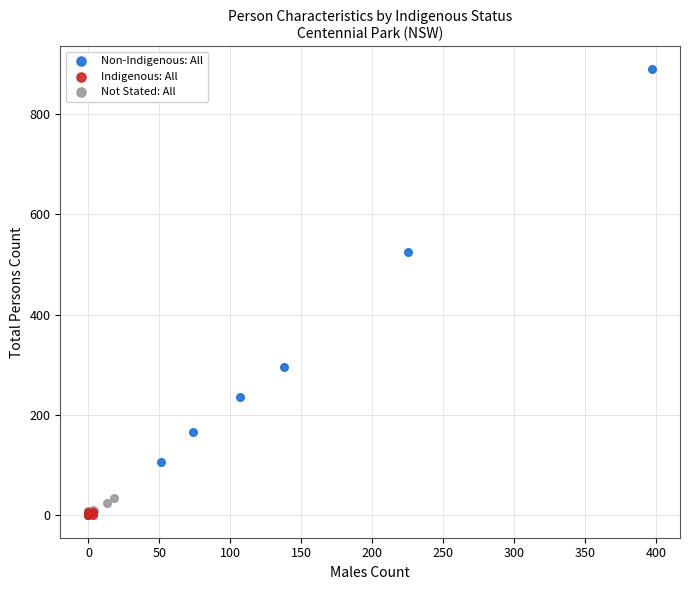

Which series contains the highest Y value?

Non-Indigenous: All